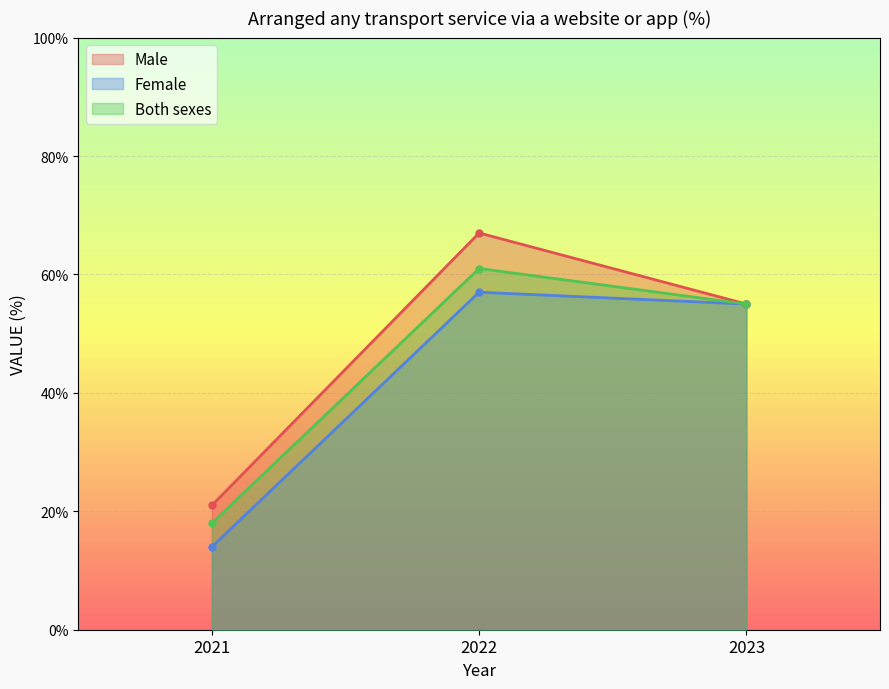

Reading left to right, transcribe all the data shown in this chart.

Male: 21	67	55
Female: 14	57	55
Both sexes: 18	61	55